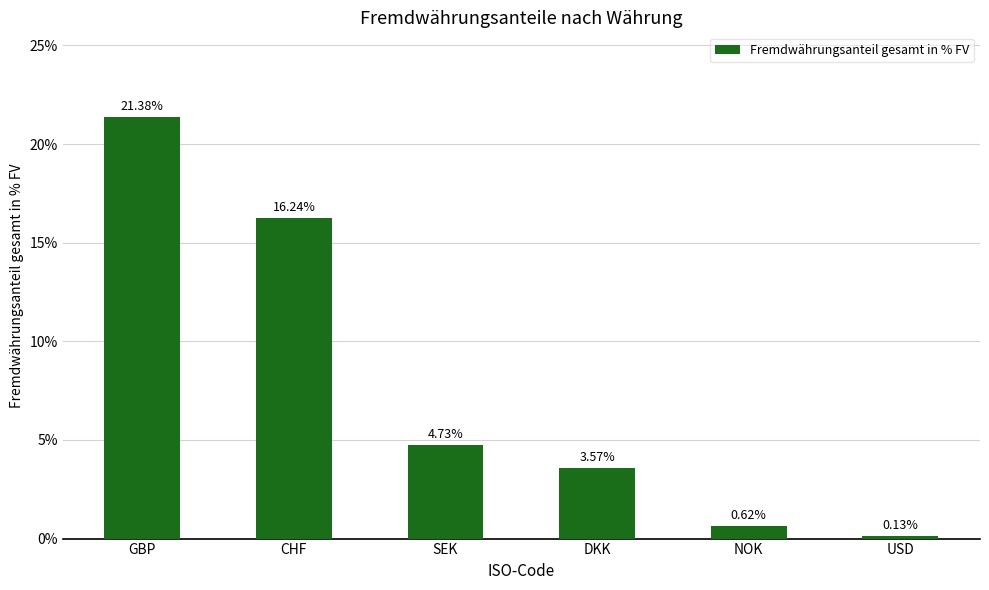

At which label does the data first exceed 4?

GBP